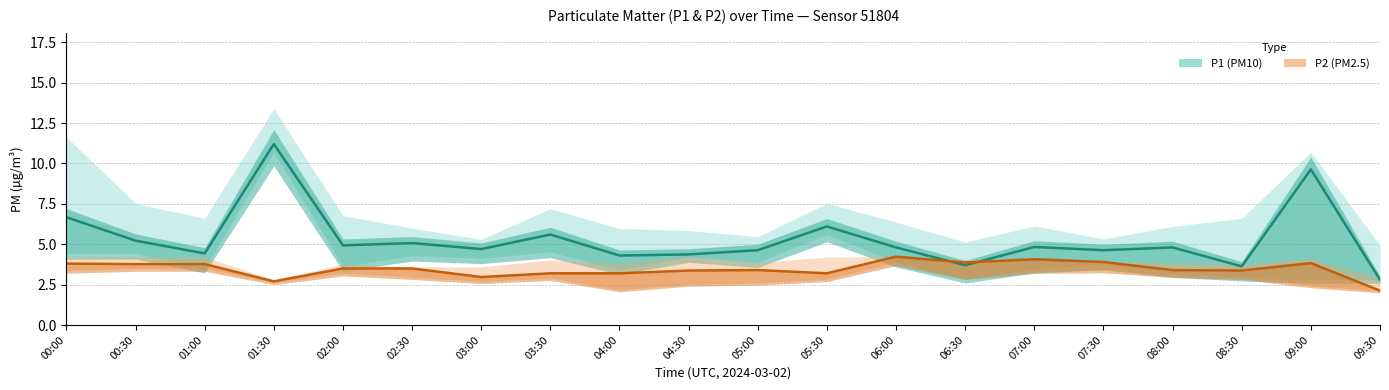

Reading left to right, transcribe all the data shown in this chart.

P1: 00:00=6.7	00:30=5.2	01:00=4.4	01:30=11.2	02:00=4.9	02:30=5.1	03:00=4.7	03:30=5.6	04:00=4.3	04:30=4.4	05:00=4.6	05:30=6.1	06:00=4.8	06:30=3.7	07:00=4.8	07:30=4.6	08:00=4.8	08:30=3.6	09:00=9.6	09:30=2.8
P2: 00:00=3.8	00:30=3.8	01:00=3.8	01:30=2.7	02:00=3.5	02:30=3.5	03:00=3.0	03:30=3.2	04:00=3.2	04:30=3.4	05:00=3.4	05:30=3.2	06:00=4.2	06:30=3.9	07:00=4.1	07:30=3.9	08:00=3.4	08:30=3.4	09:00=3.8	09:30=2.1